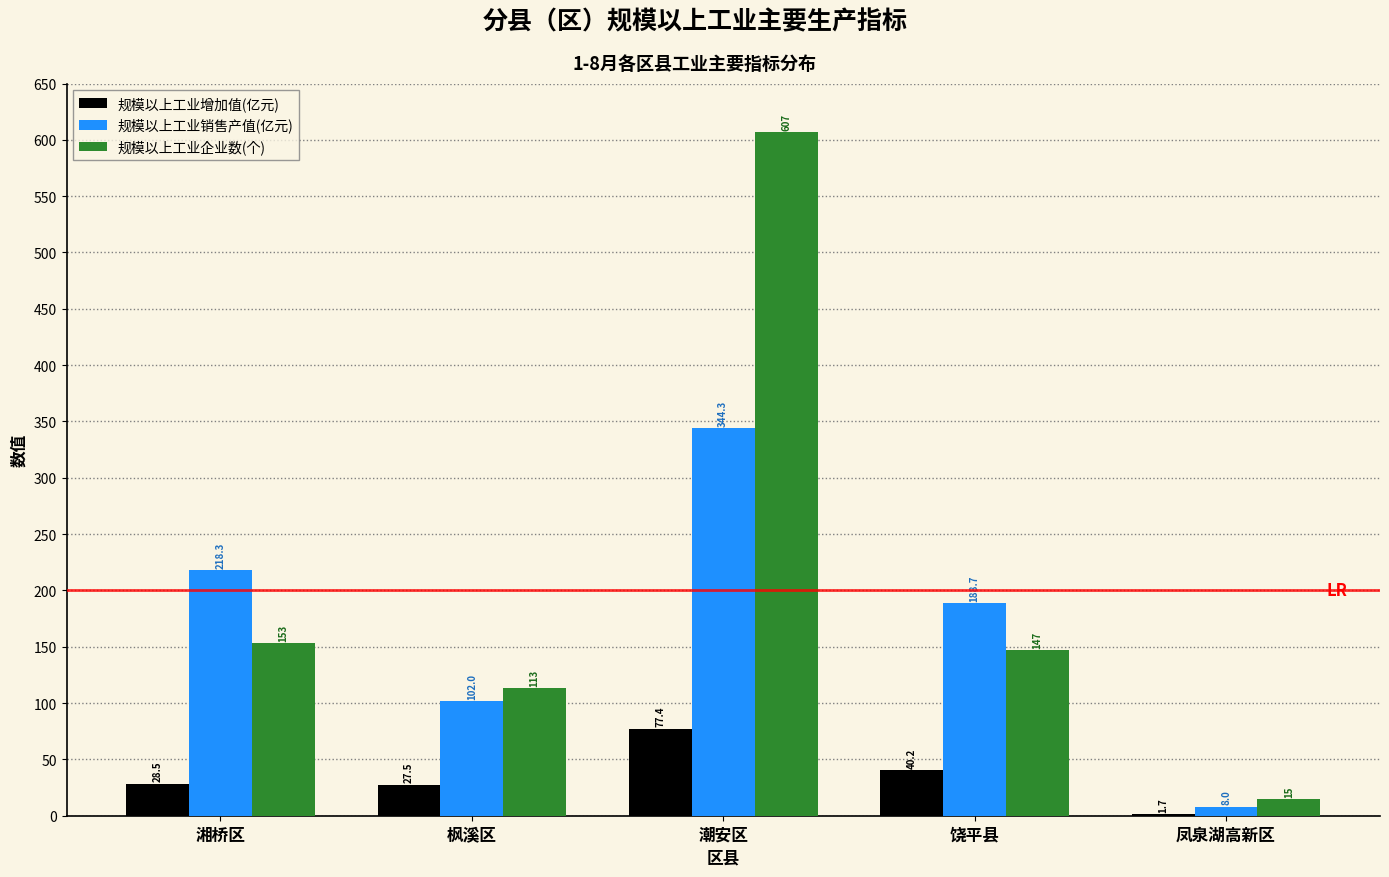

Reading left to right, list all the values displayed in this chart.

规模以上工业增加值(亿元): 湘桥区=28.5	枫溪区=27.5	潮安区=77.4	饶平县=40.2	凤泉湖高新区=1.7
规模以上工业销售产值(亿元): 湘桥区=218.3	枫溪区=102.0	潮安区=344.3	饶平县=188.7	凤泉湖高新区=8.0
规模以上工业企业数(个): 湘桥区=153.0	枫溪区=113.0	潮安区=607.0	饶平县=147.0	凤泉湖高新区=15.0